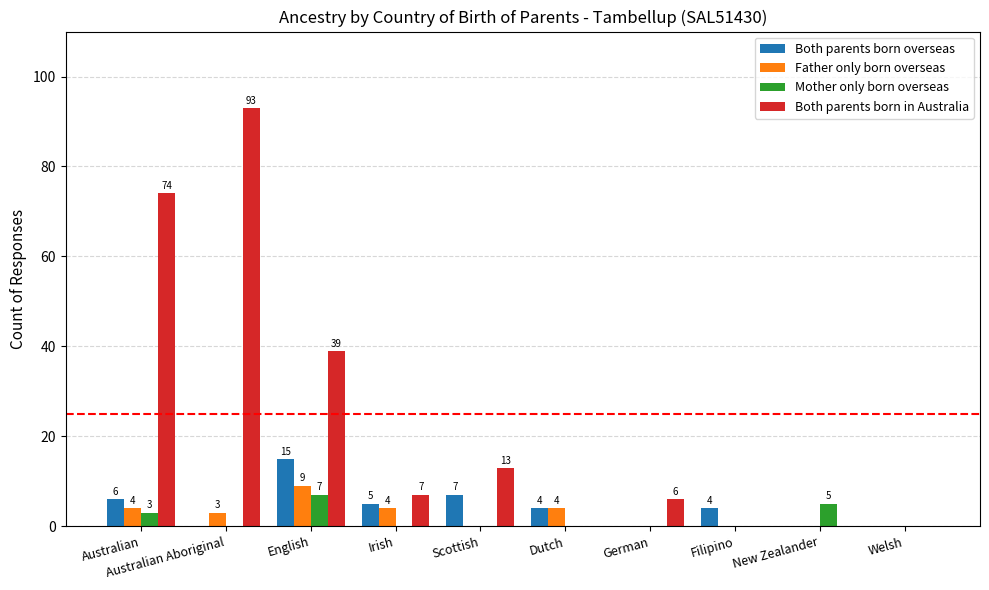

Where does the Father only born overseas series first go above 3?

Australian